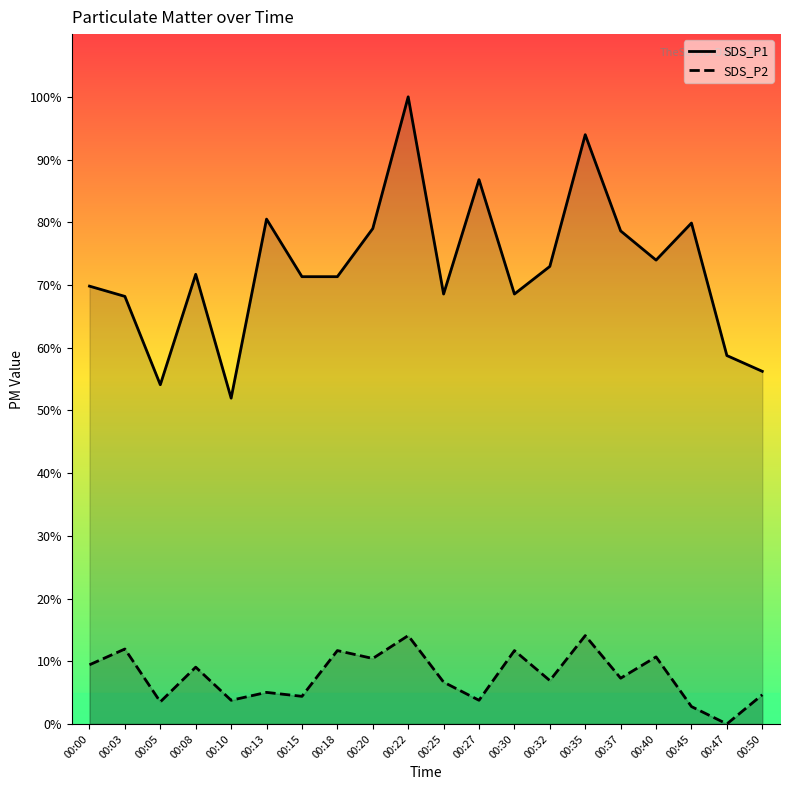

What are all the series names shown in the legend?

SDS_P1, SDS_P2